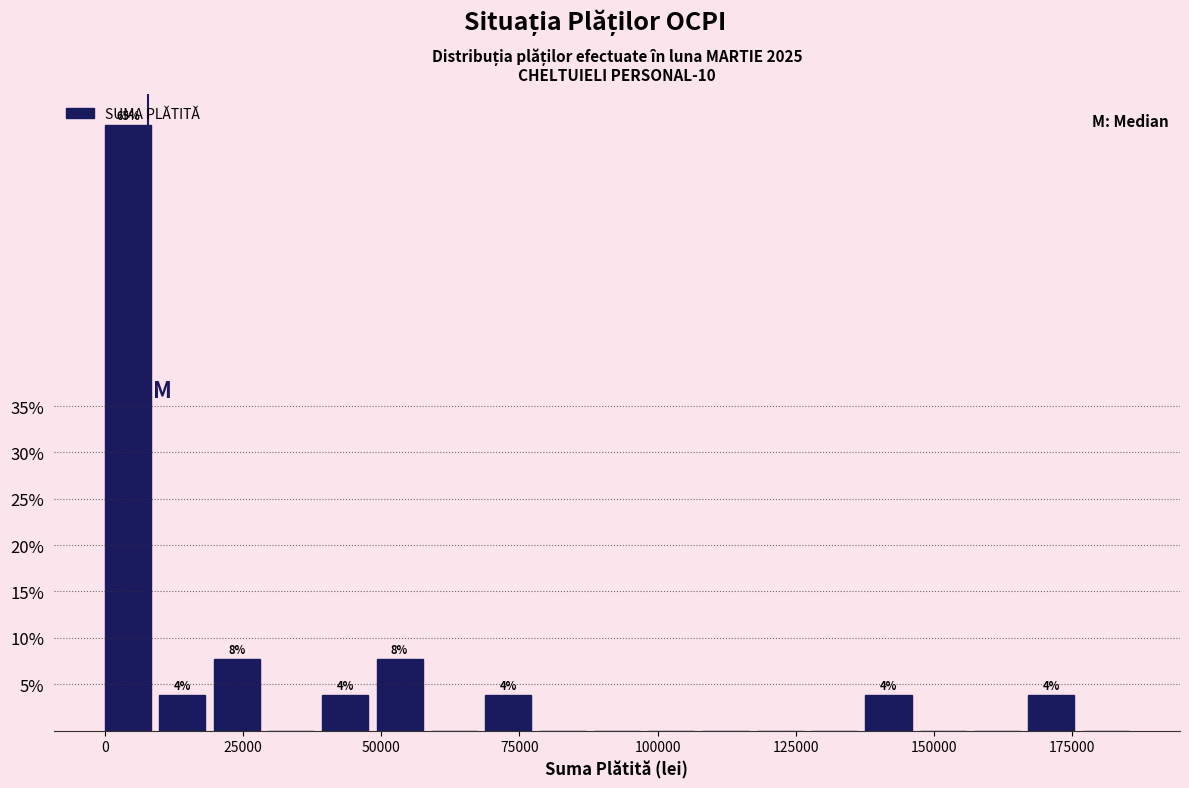

Around what value on the x-axis is the tallest bar? Give the approximate position of its centre, as read against the axis.

5000